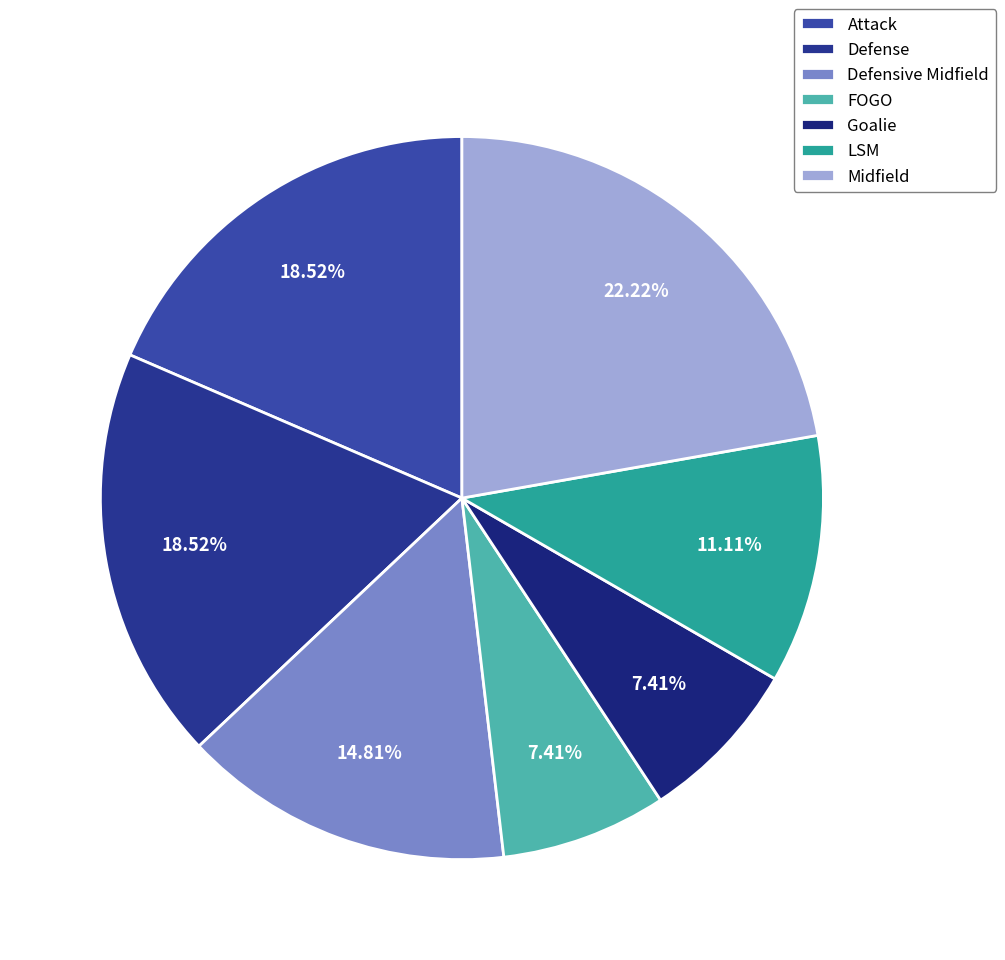

To the nearest percent, what percentage of the pie is FOGO?

7%